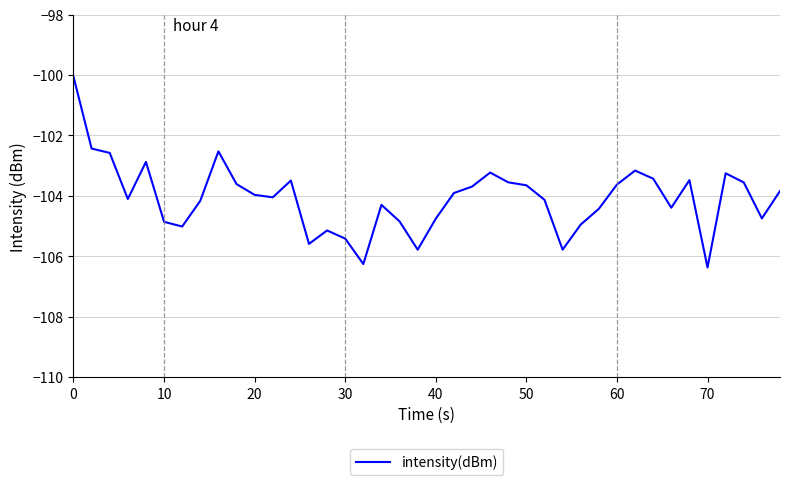

Does the chart display data point markers on the line(s)?

No